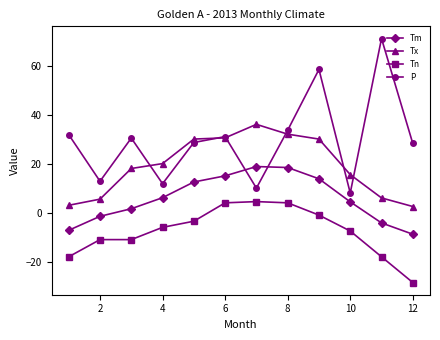

What are all the series names shown in the legend?

Tm, Tx, Tn, P